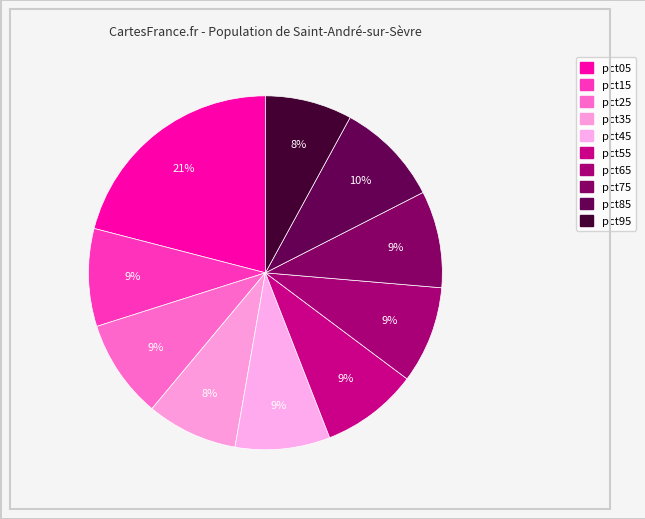

How many segments does this pie chart have?

10